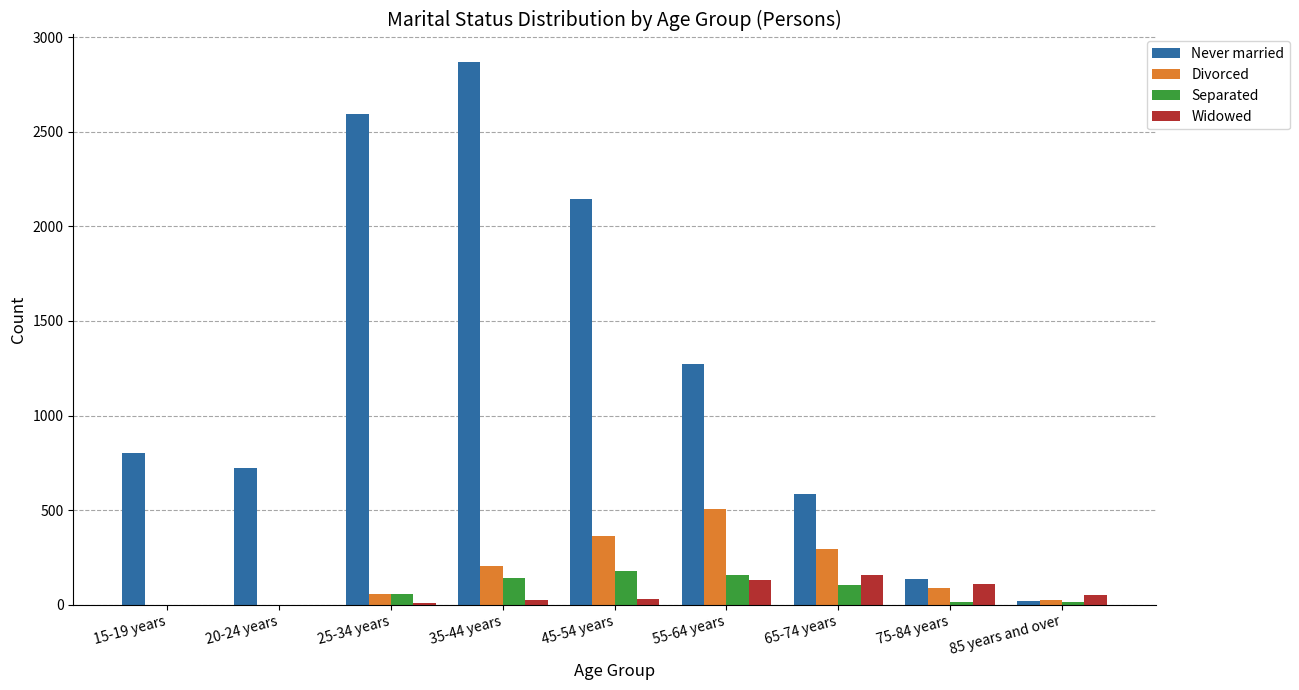

Where is Never married nearest to the value 1445?

55-64 years